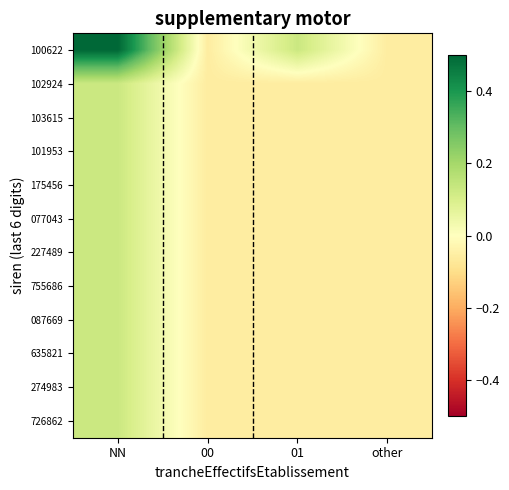

Reading left to right, extract all data points from this chart.

100622: NN=0.5	00=-0.1	01=0.1	other=-0.1
102924: NN=0.1	00=-0.1	01=-0.1	other=-0.1
103615: NN=0.1	00=-0.1	01=-0.1	other=-0.1
101953: NN=0.1	00=-0.1	01=-0.1	other=-0.1
175456: NN=0.1	00=-0.1	01=-0.1	other=-0.1
077043: NN=0.1	00=-0.1	01=-0.1	other=-0.1
227489: NN=0.1	00=-0.1	01=-0.1	other=-0.1
755686: NN=0.1	00=-0.1	01=-0.1	other=-0.1
087669: NN=0.1	00=-0.1	01=-0.1	other=-0.1
635821: NN=0.1	00=-0.1	01=-0.1	other=-0.1
274983: NN=0.1	00=-0.1	01=-0.1	other=-0.1
726862: NN=0.1	00=-0.1	01=-0.1	other=-0.1